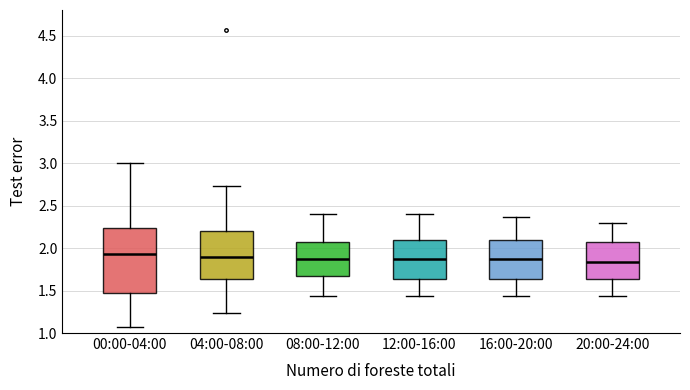

Reading left to right, read every box against the y-axis: the position of its median line, the range the box covers, and the ends of its whiskers. The values are not printed on the chart, so give them approximately, as read against the axis.

00:00-04:00: median 1.95, box 1.45 to 2.25, whiskers 1.05 to 3.00
04:00-08:00: median 1.90, box 1.65 to 2.20, whiskers 1.25 to 2.75
08:00-12:00: median 1.85, box 1.65 to 2.05, whiskers 1.45 to 2.40
12:00-16:00: median 1.85, box 1.65 to 2.10, whiskers 1.45 to 2.40
16:00-20:00: median 1.85, box 1.65 to 2.10, whiskers 1.45 to 2.35
20:00-24:00: median 1.85, box 1.65 to 2.05, whiskers 1.45 to 2.30